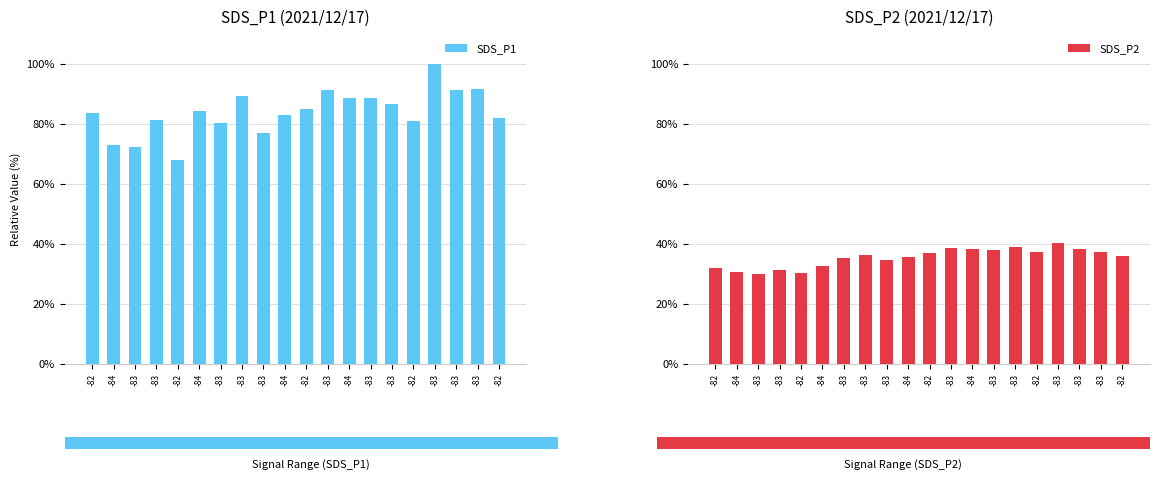

Is the value of SDS_P2 at -82 greater than the value of SDS_P1 at -83?

No